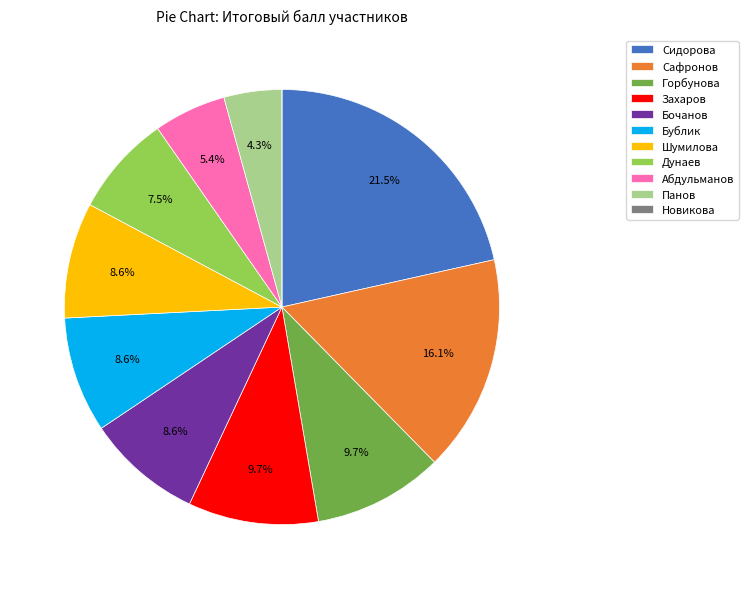

Which slice is the largest?

Сидорова